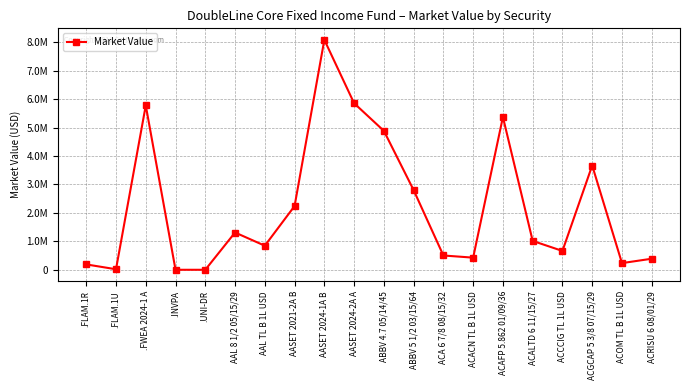

What is the sum of the values at .FWEA 2024-1 A and ACALTD 6 11/15/27?

6791229.0